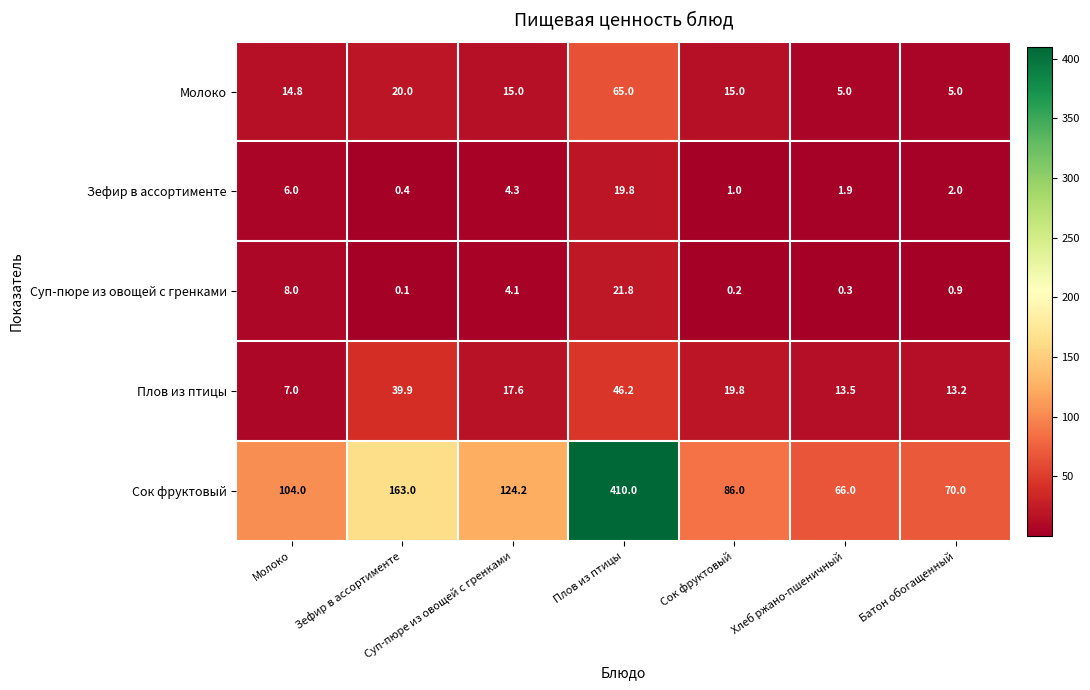

What is the sum of all Суп-пюре из овощей с гренками values?

35.4